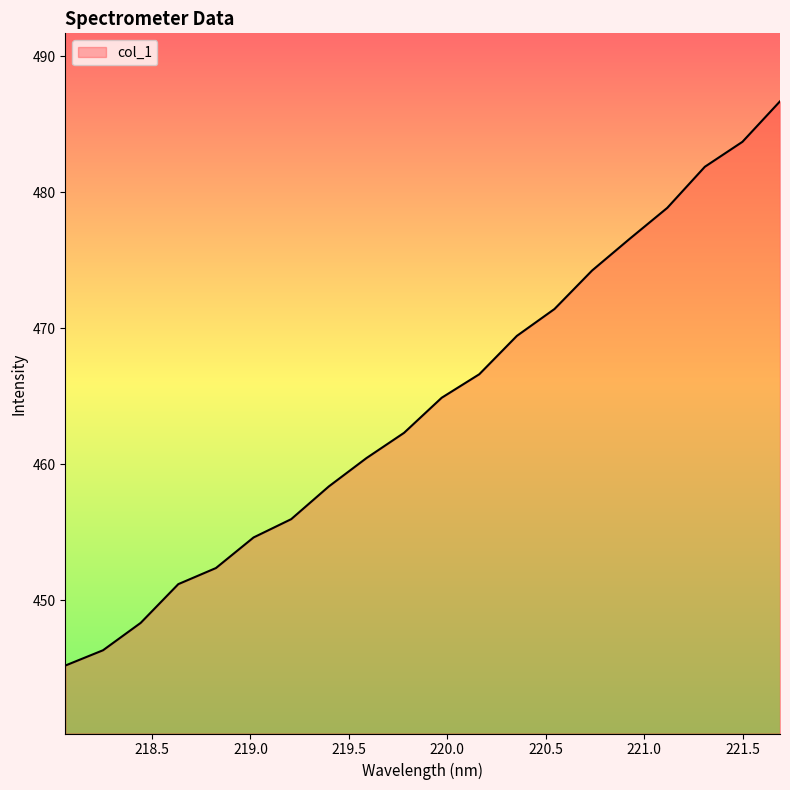

What is the difference between the maximum and minimum values?

41.5